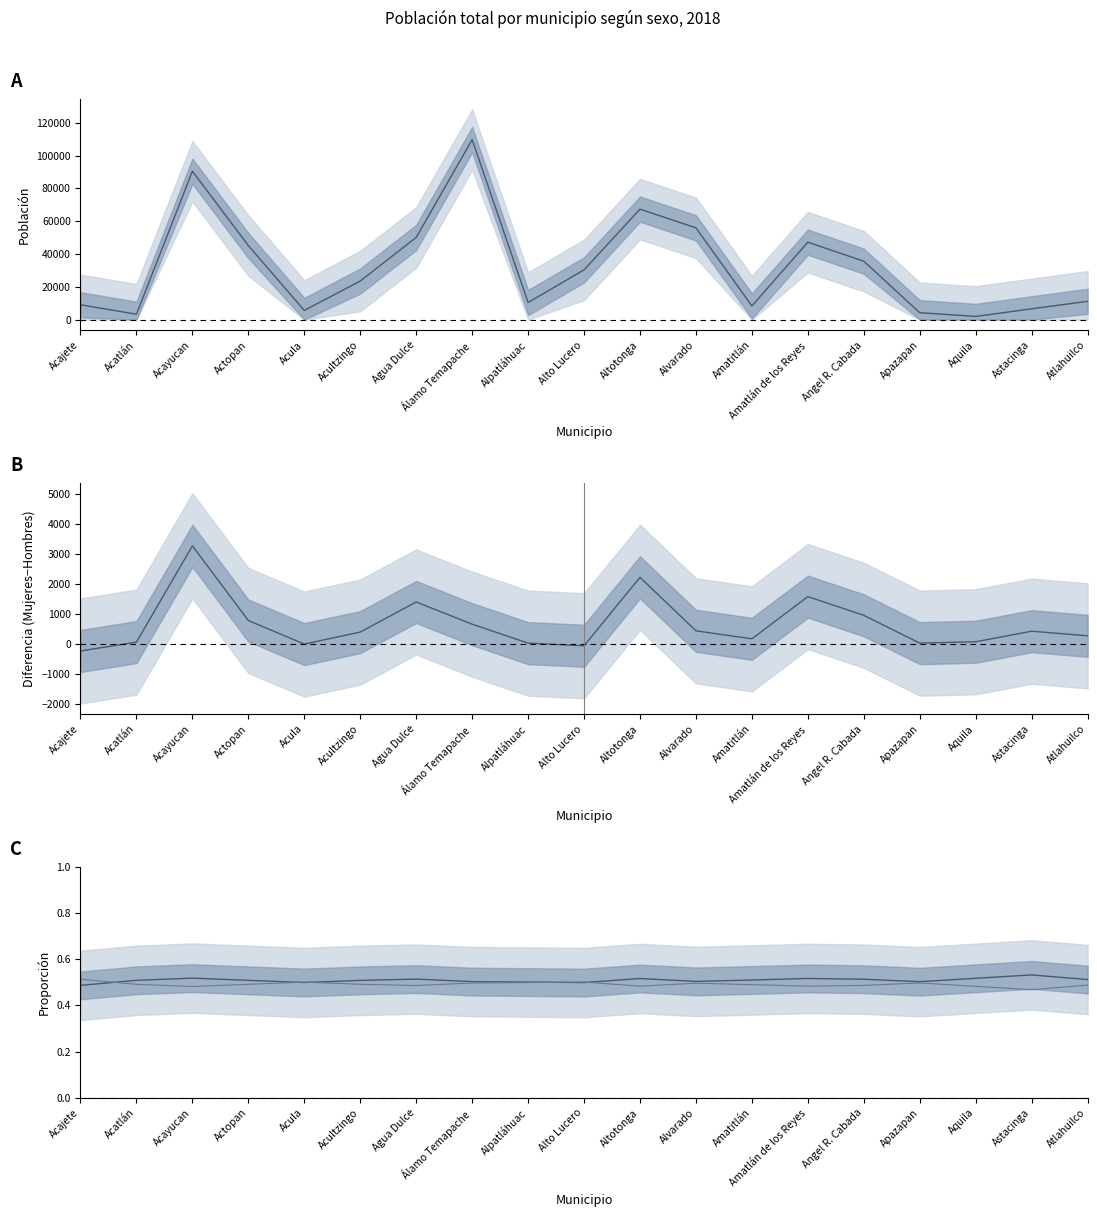

The value of Total at Alto Lucero is 30358.0. True or false?

True